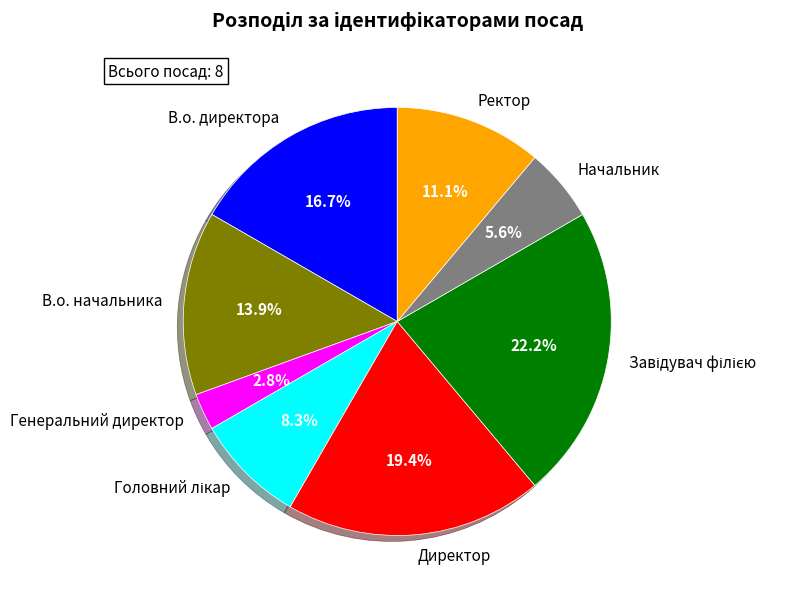

What percentage is NOT represented by Ректор?

88.9%